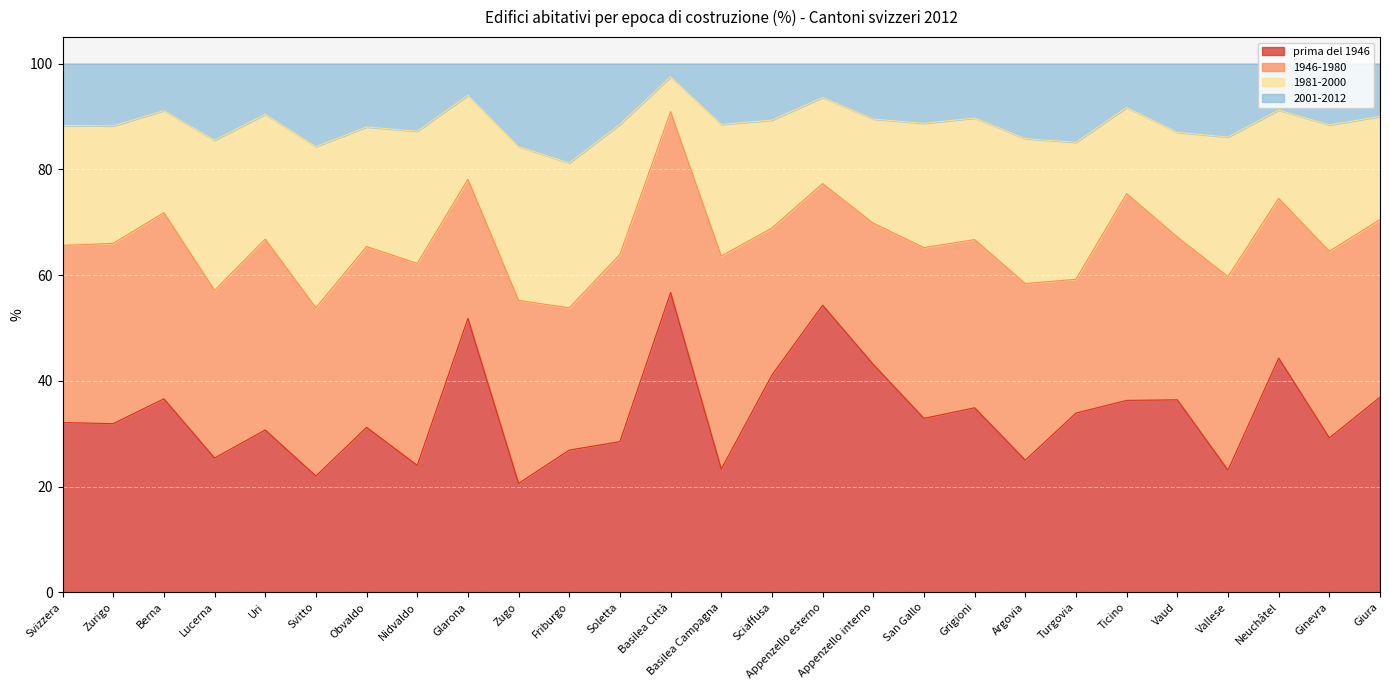

Is it true that prima del 1946 equals 6.9 at Soletta?

False